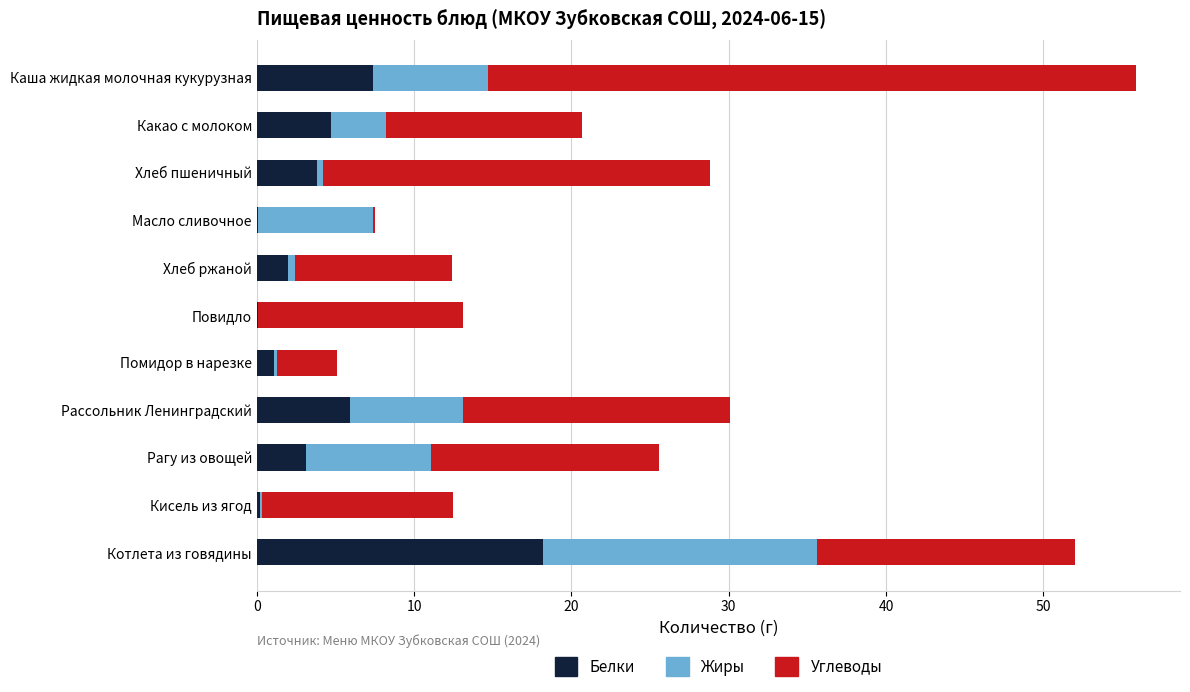

Which category has the highest value in the Белки series?

Котлета из говядины